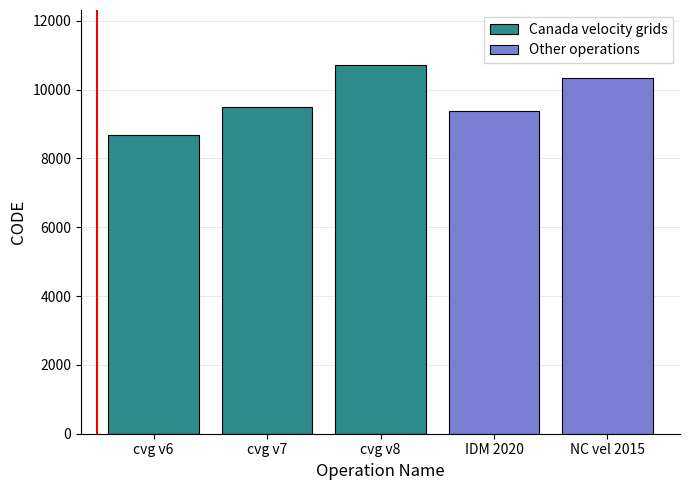

How many categories are shown in the chart?

5